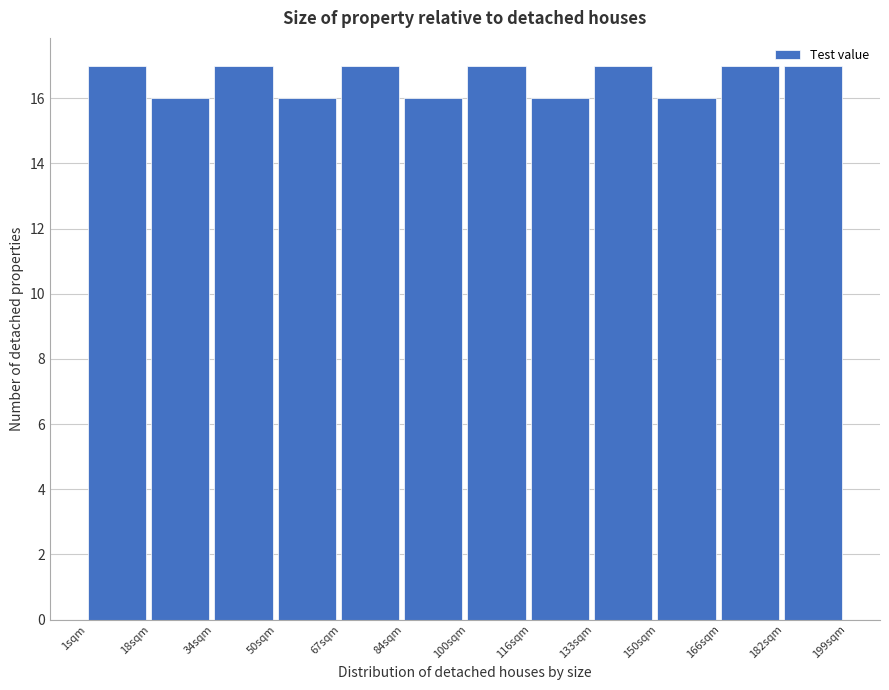

Reading left to right, list every bar in this chart as the range it spans on the x-axis followed by its height. Neither the bar edges nor the heights are printed on the chart, so give them approximately, as read against the axes.

1.0 to 17.5: 17
17.5 to 34.0: 16
34.0 to 50.5: 17
50.5 to 67.0: 16
67.0 to 83.5: 17
83.5 to 100.0: 16
100.0 to 116.5: 17
116.5 to 133.0: 16
133.0 to 149.5: 17
149.5 to 166.0: 16
166.0 to 182.5: 17
182.5 to 199.0: 17